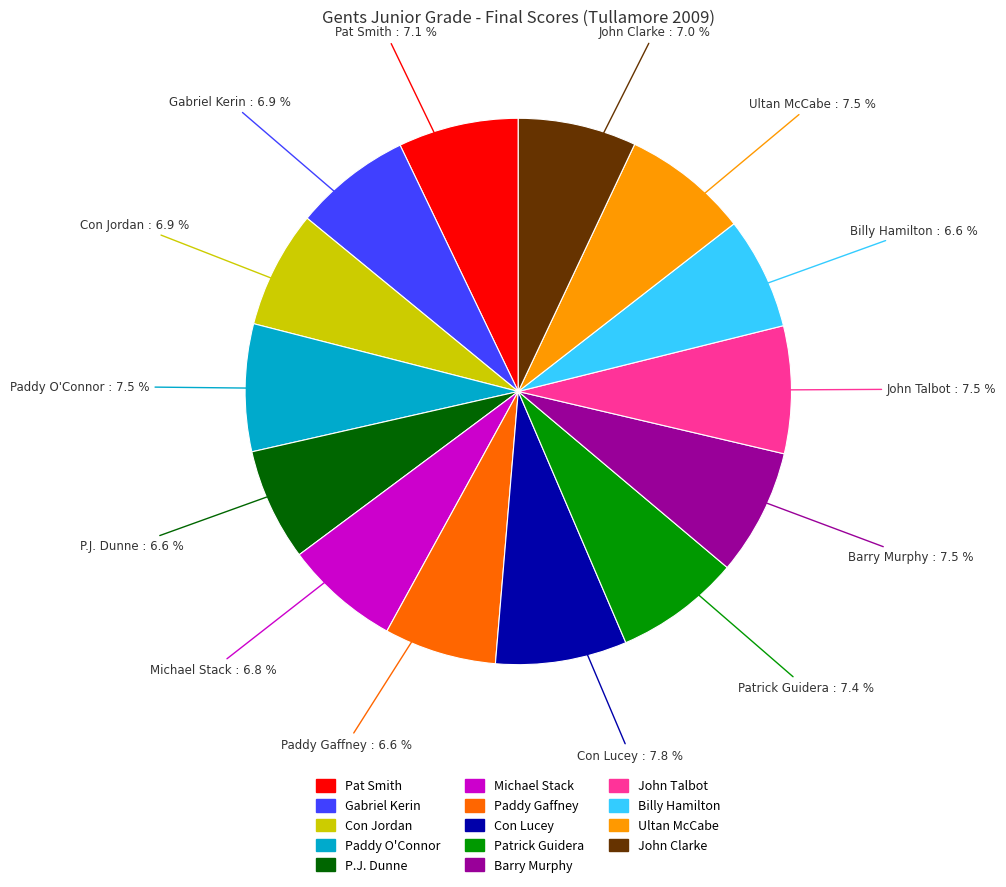

Is Billy Hamilton the majority of the pie?

No